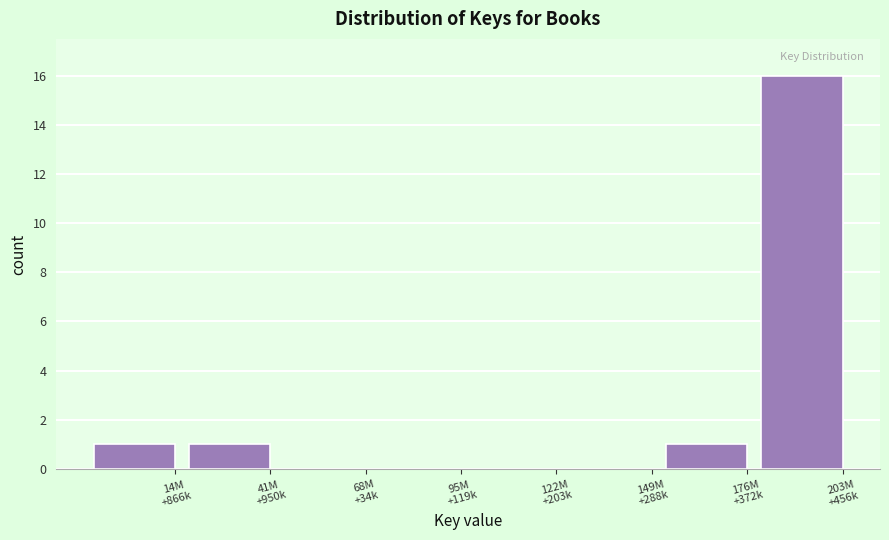

What is the maximum value shown in the chart?

16